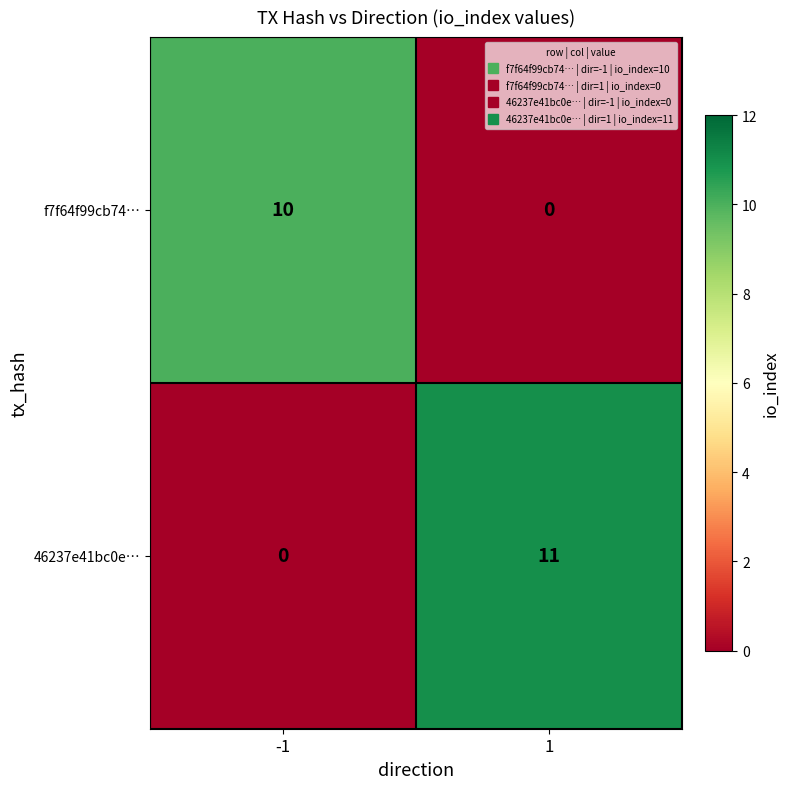

Which category has the highest value across all series?

1